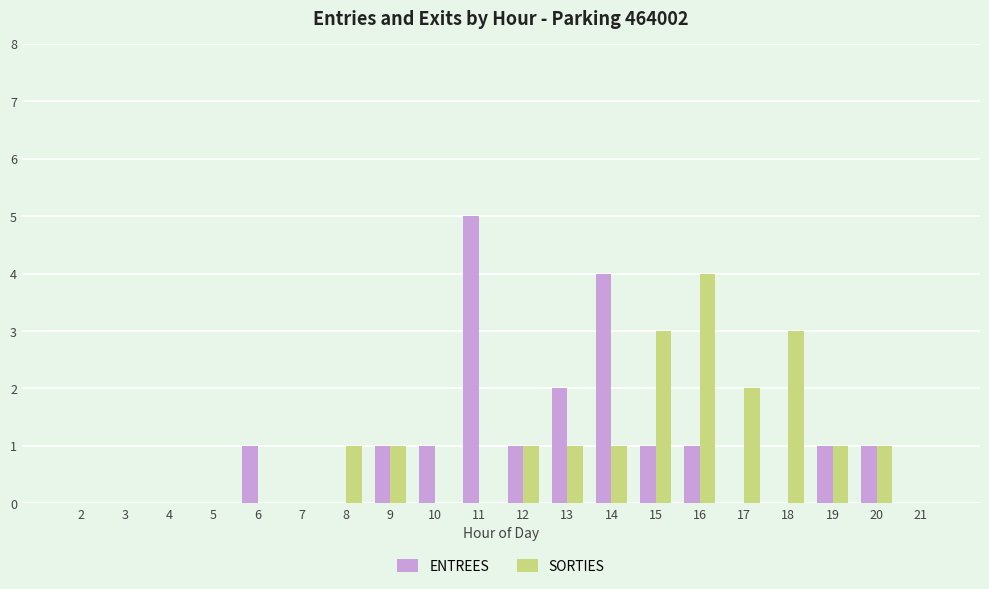

What is the difference between the SORTIES values at 2 and 12?

1